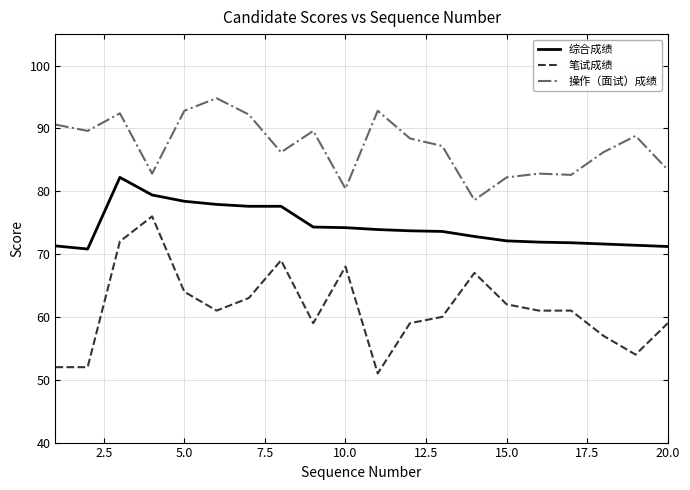

Which series has the widest spread of values?

笔试成绩